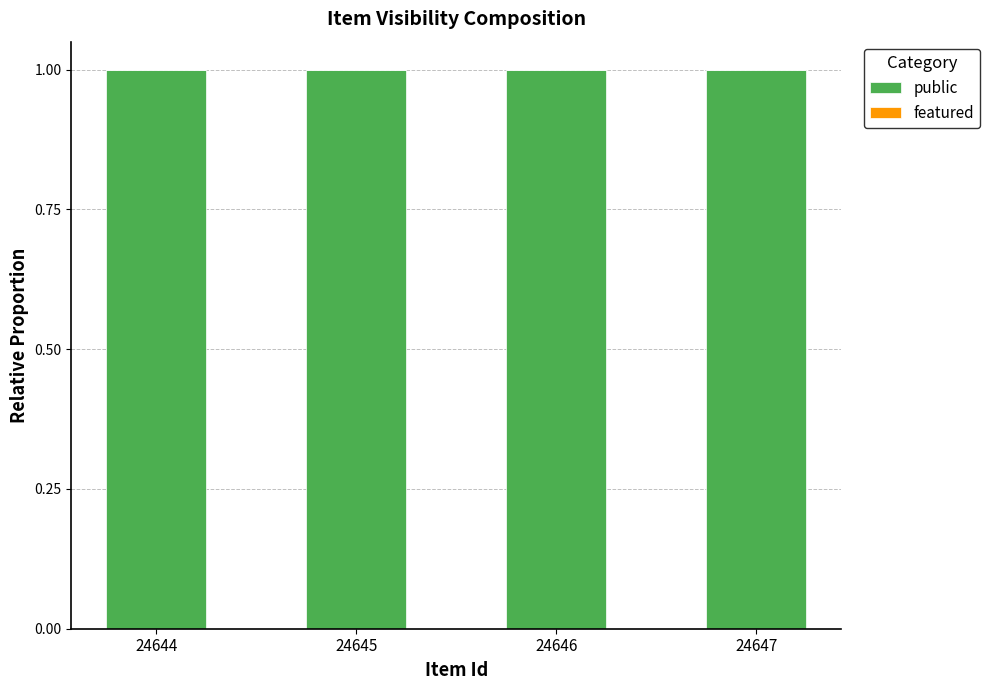

Reading left to right, extract all data points from this chart.

public: 24644=1	24645=1	24646=1	24647=1
featured: 24644=0	24645=0	24646=0	24647=0